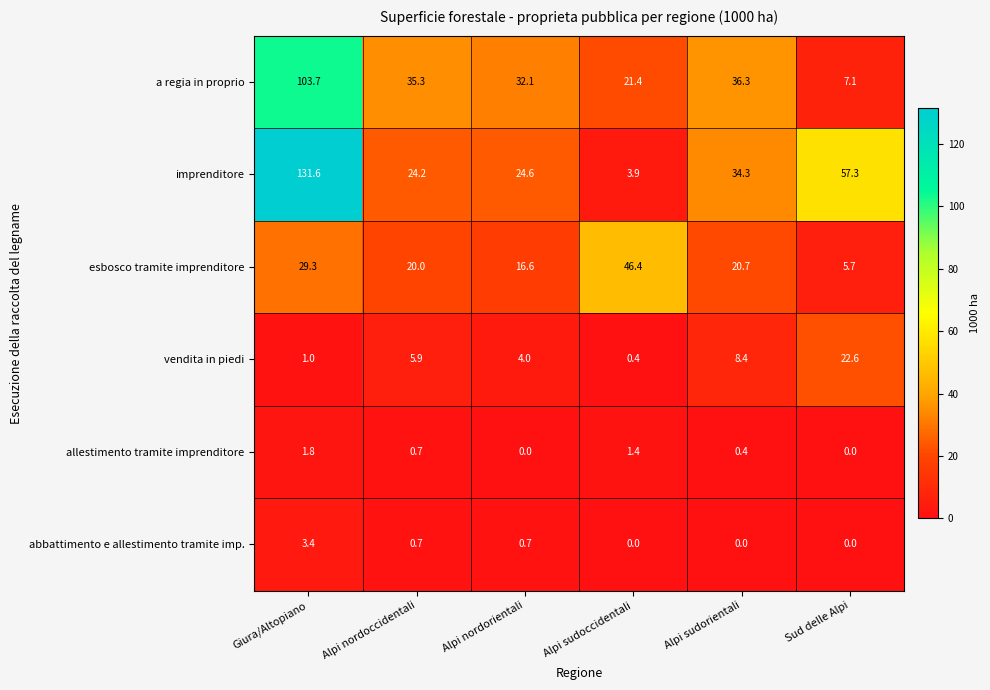

The esbosco tramite imprenditore series shows 20.7 at Alpi sudorientali. True or false?

True